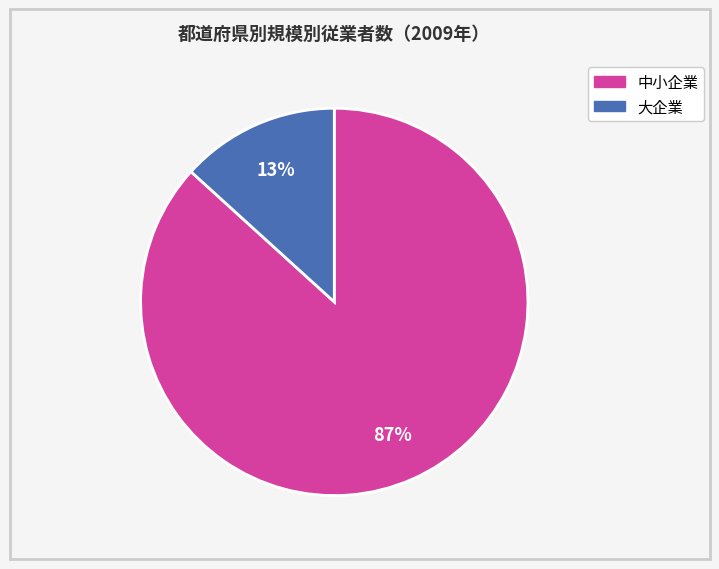

To the nearest percent, what is the average slice percentage?

50%